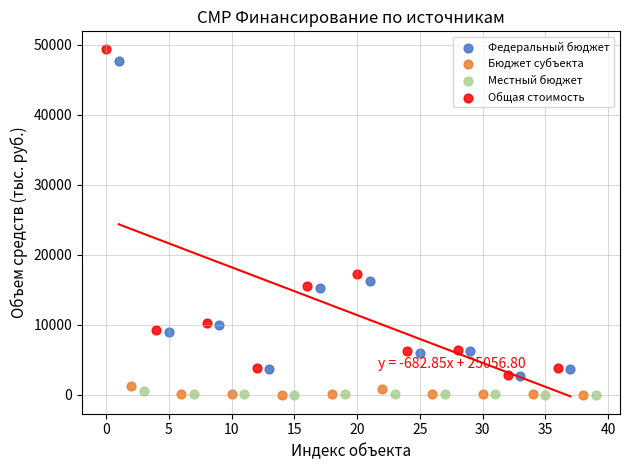

Which series contains the highest Y value?

Общая стоимость